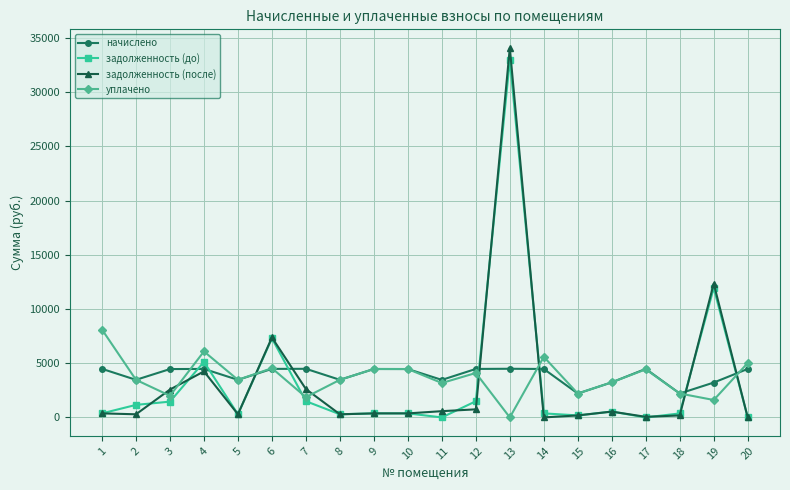

At which category is the sum across all series the highest?

13